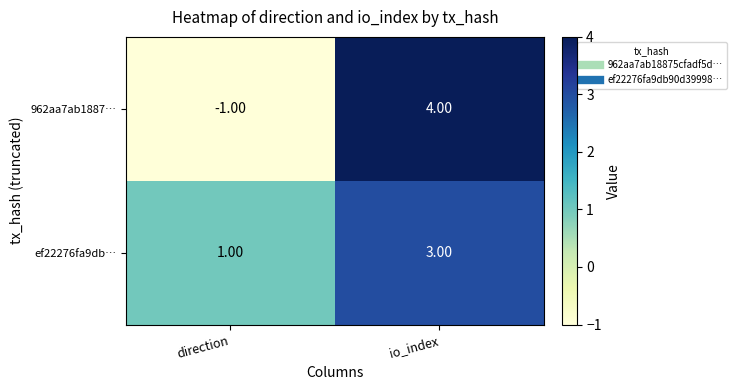

At which label is 962aa7ab1887… closest to 1?

direction